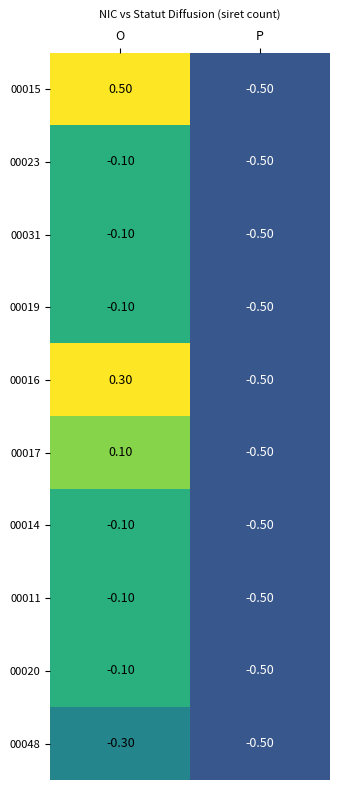

Rank the categories by 00011 value from highest to lowest.

O, P